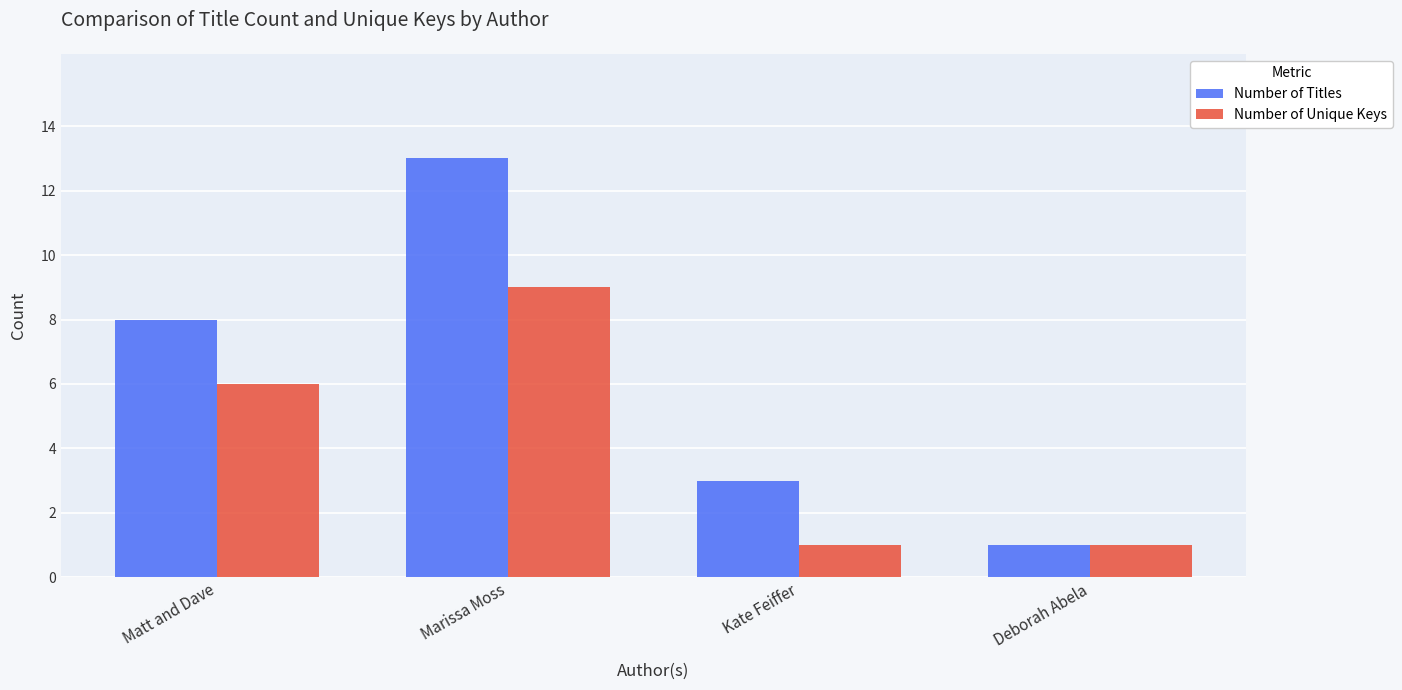

Reading right to left, extract all data points from this chart.

Number of Titles: 1	3	13	8
Number of Unique Keys: 1	1	9	6